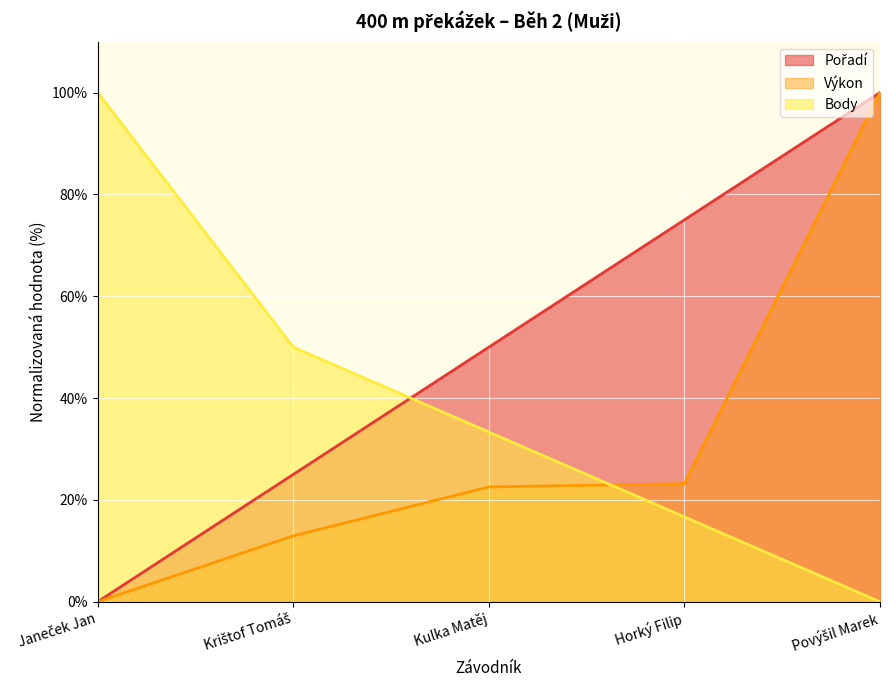

Is the value of Pořadí at Janeček Jan greater than the value of Body at Horký Filip?

No